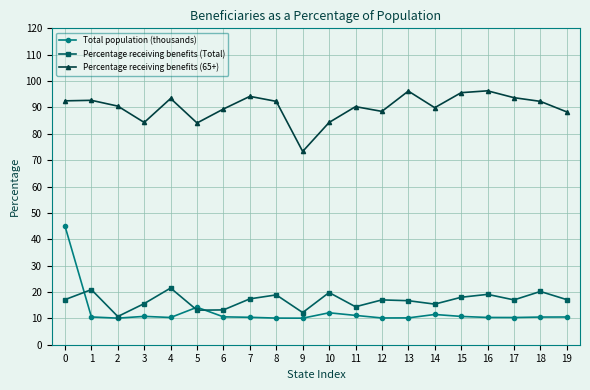

What is the highest value of the Percentage receiving benefits (65+) series?

96.3